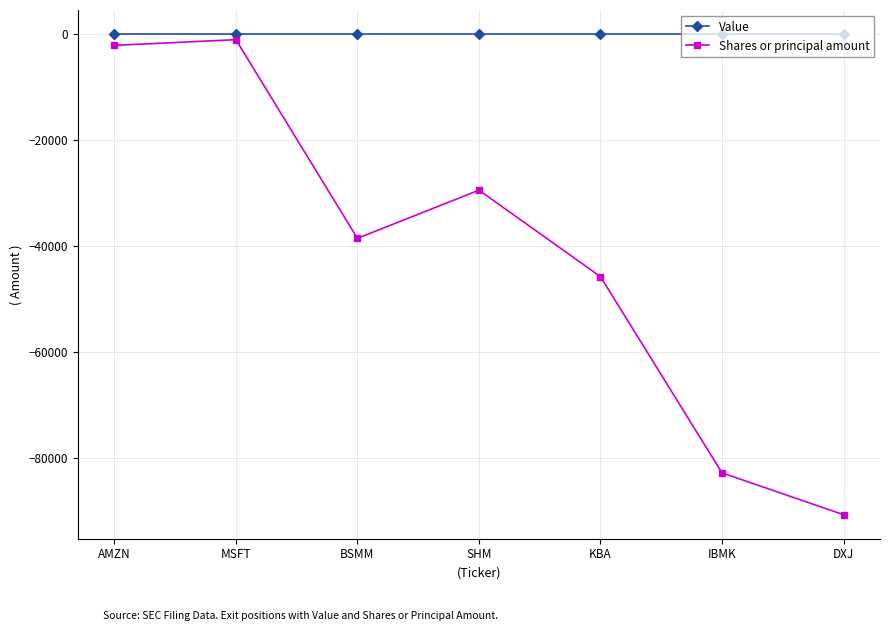

How many data points does each series have?

7